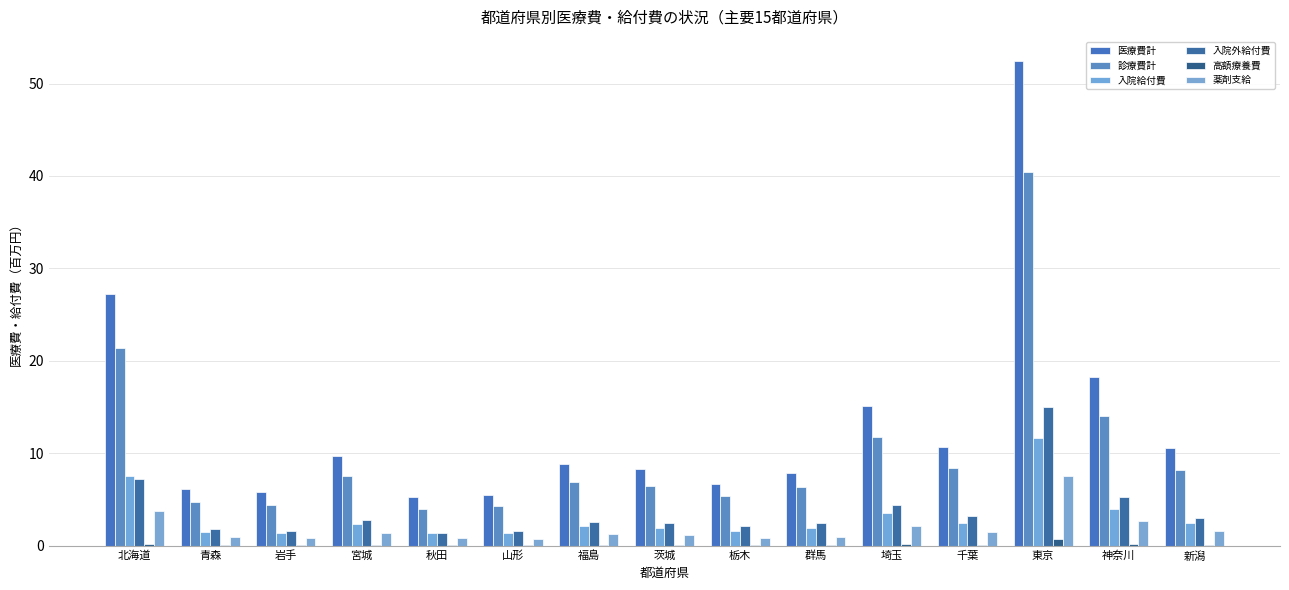

Does the chart contain stacked bars?

No